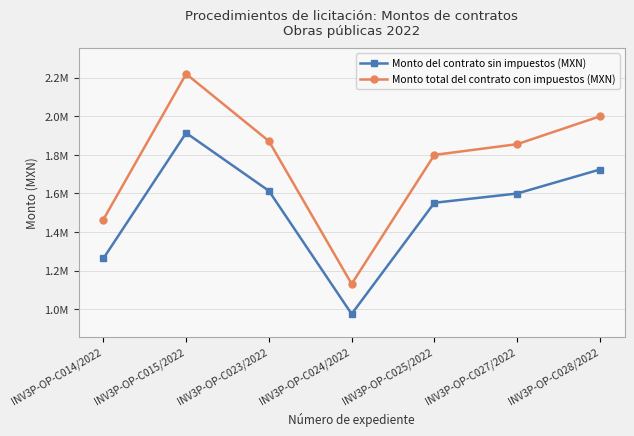

What is the spread (max minus min) of values at INV3P-OP-C023/2022?

258155.8